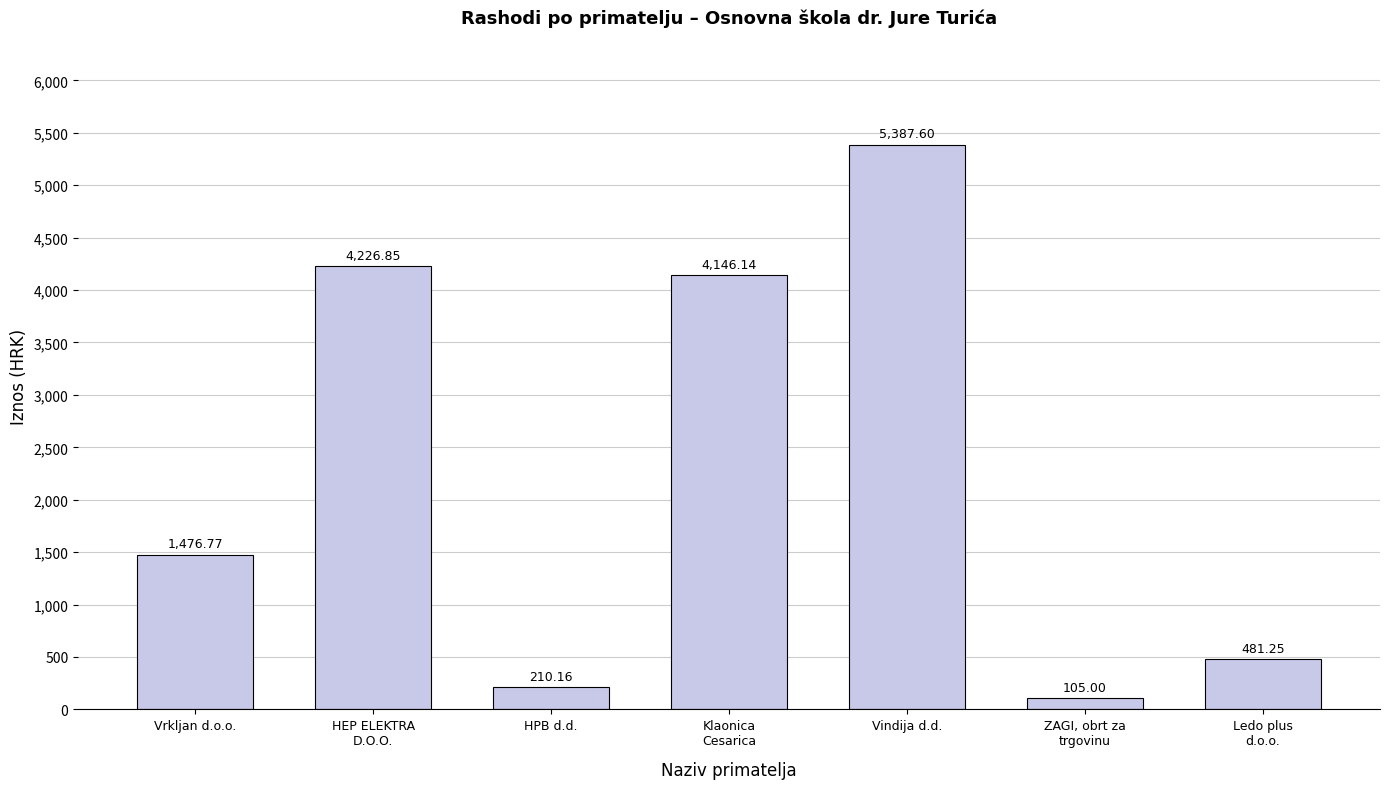

What is the average value?

2290.5